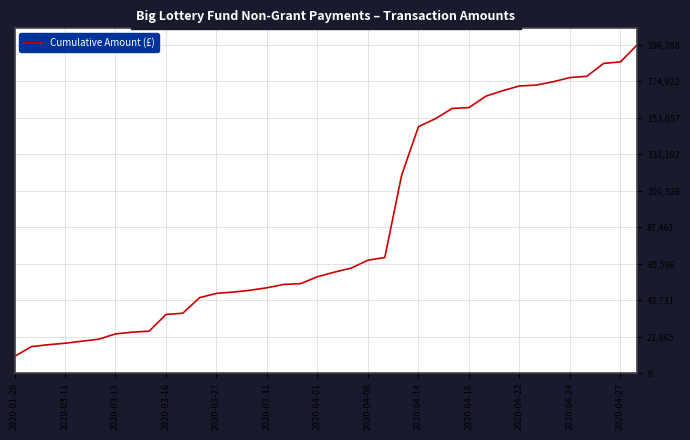

What is the minimum value shown in the chart?

10000.0